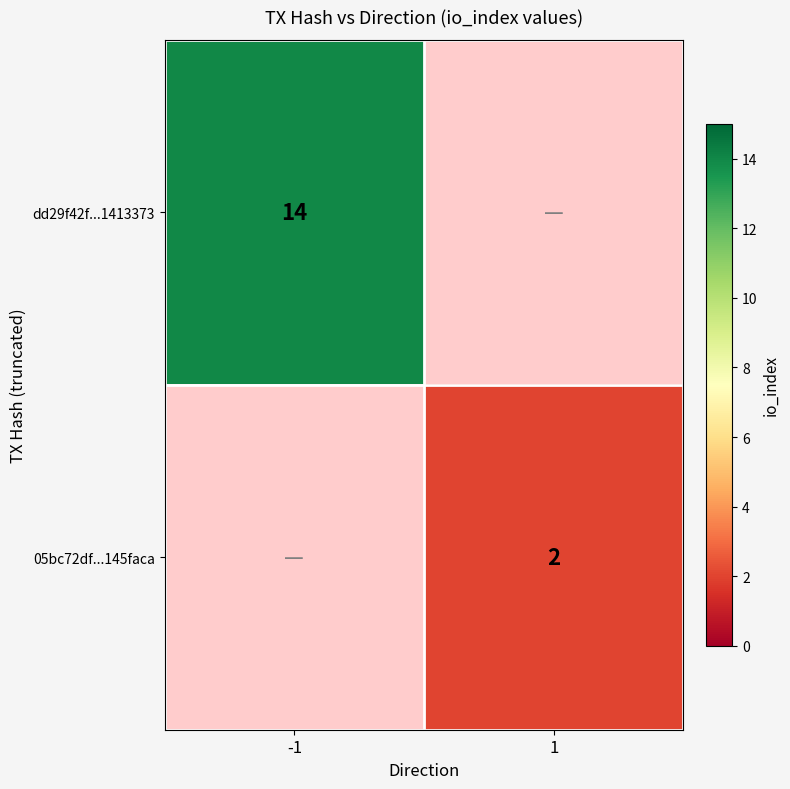

True or false: 05bc72df...145faca has a value of 2 at 1.

True